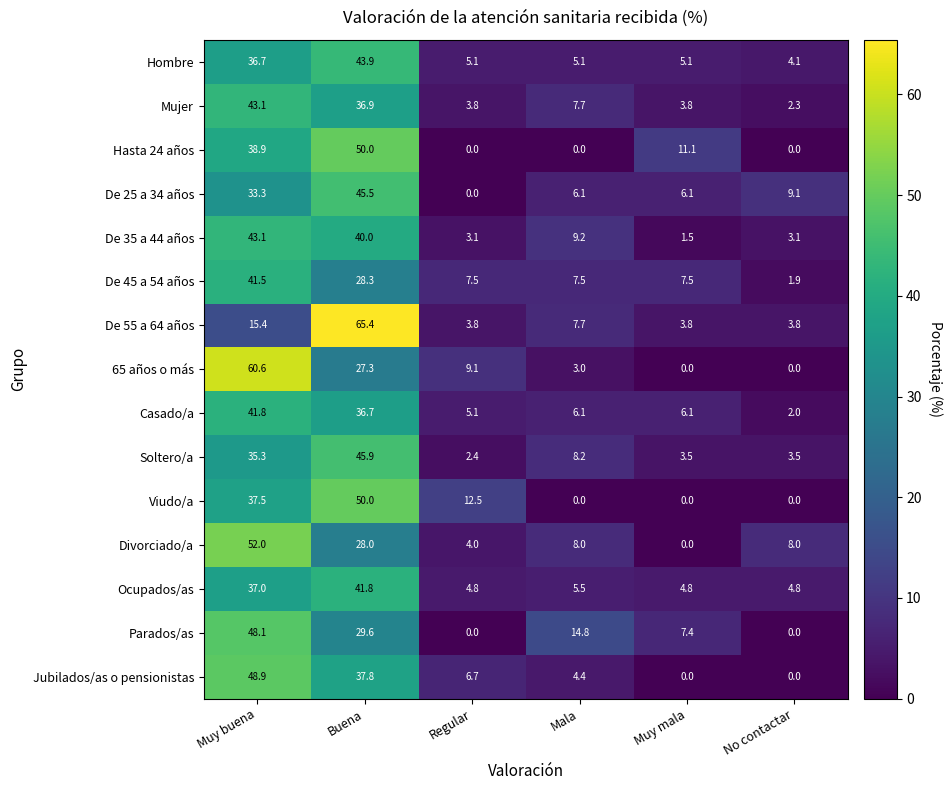

Which category has the highest value in the 65 años o más series?

Muy buena